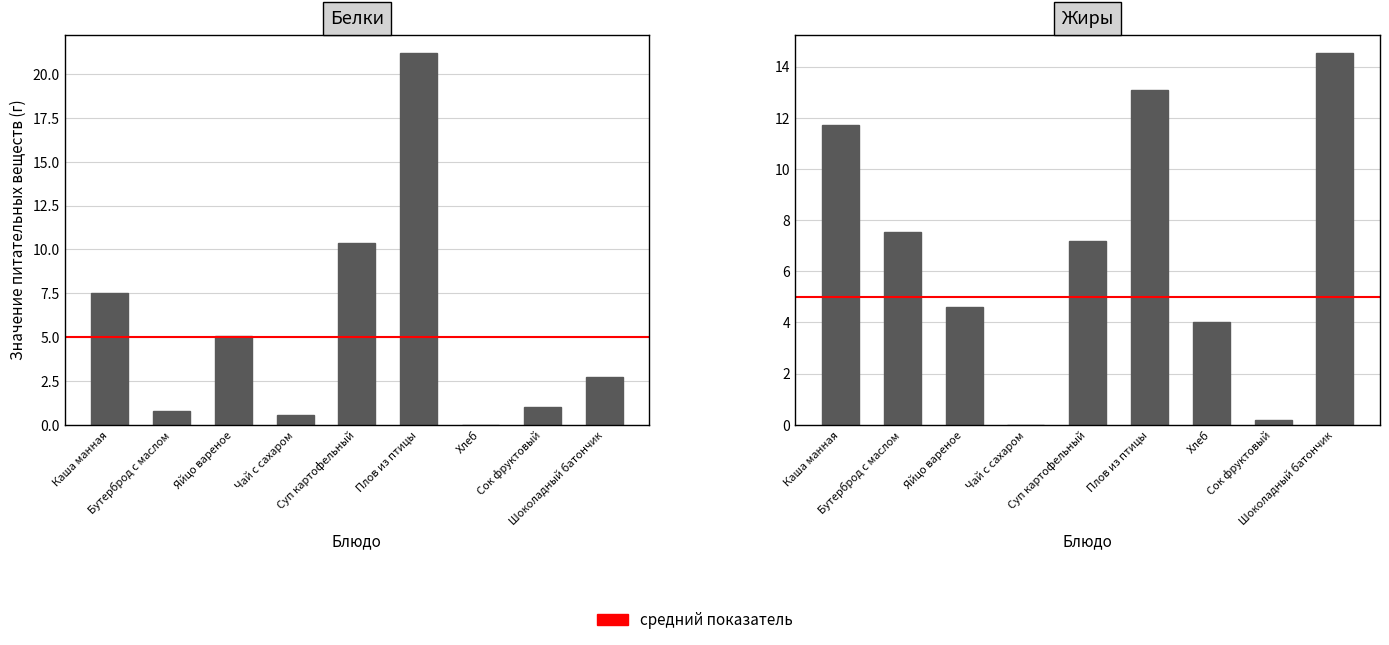

Which series changed the most between Суп картофельный and Хлеб?

Белки